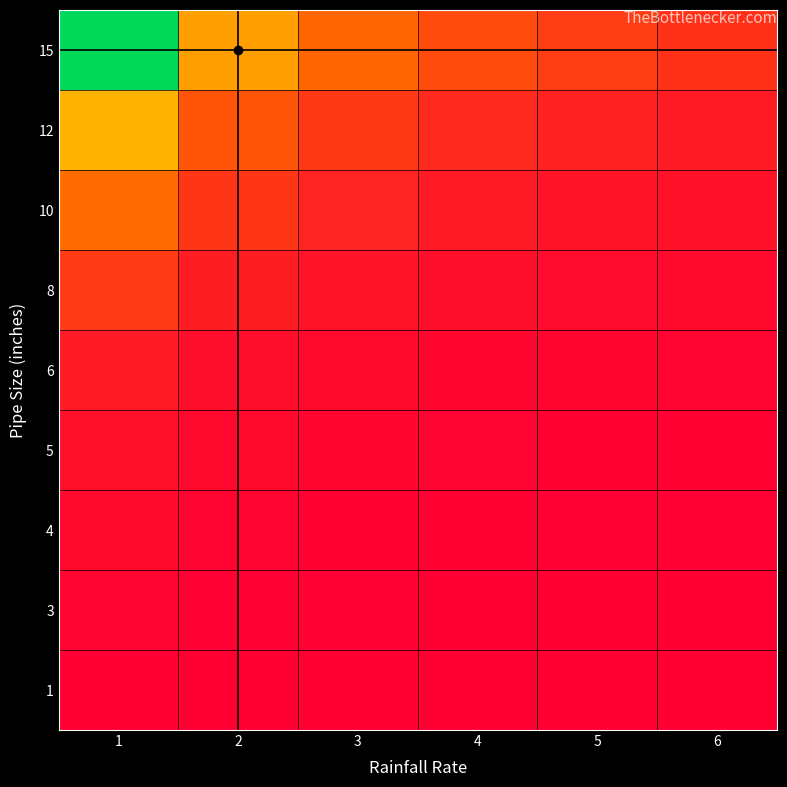

What is the total value across all series at 4?

136392